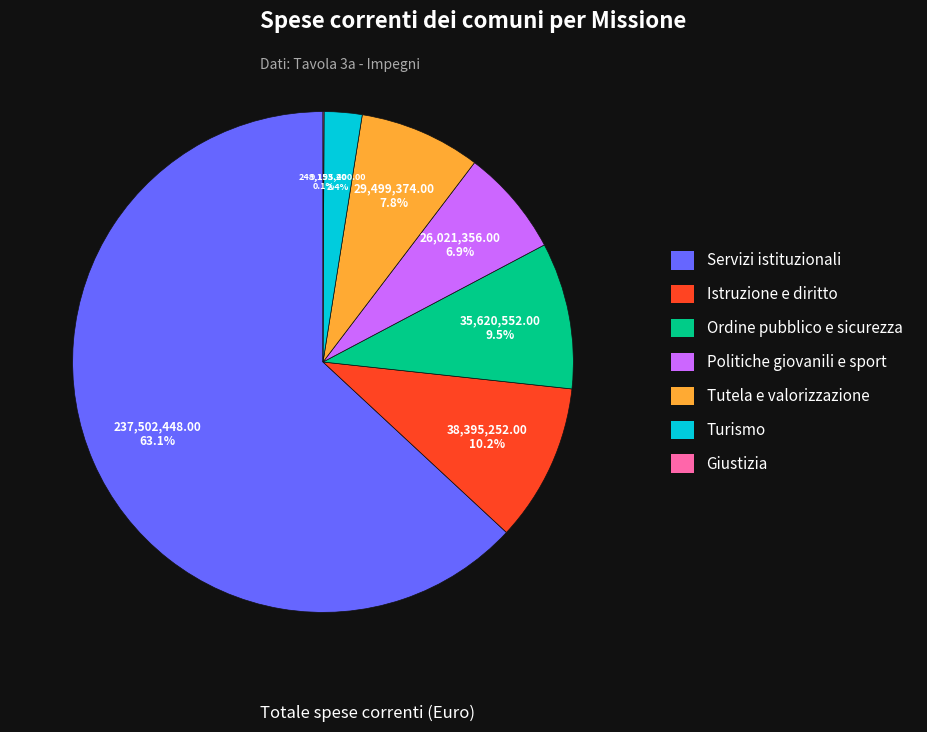

Does any single category account for the majority?

Yes